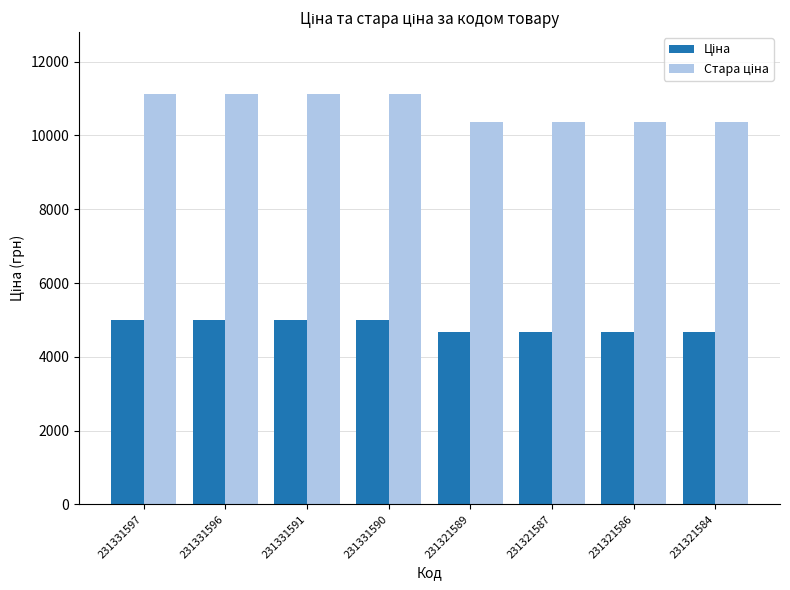

What is the difference between the highest and lowest values at 231331596?

6122.2